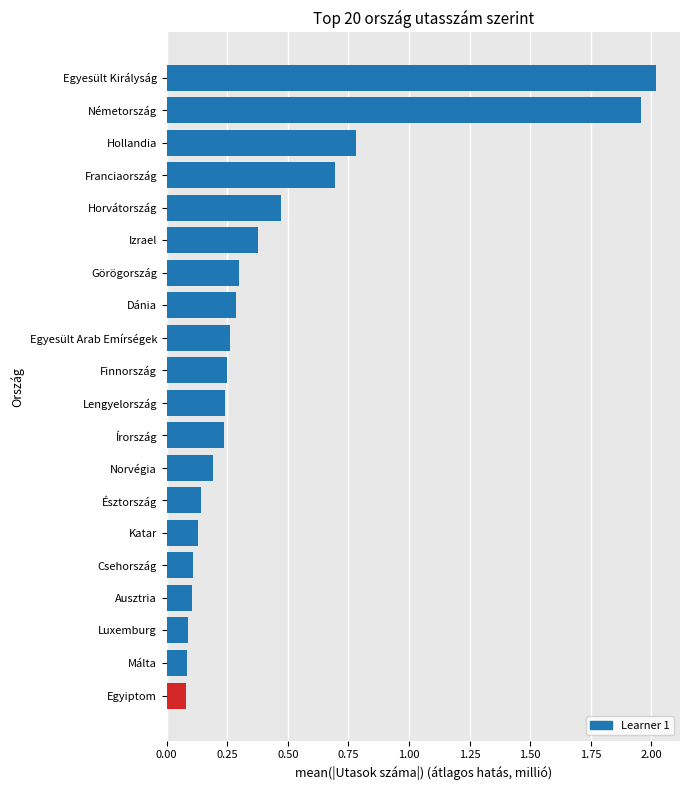

Are the bars grouped side by side (vs. stacked)?

No